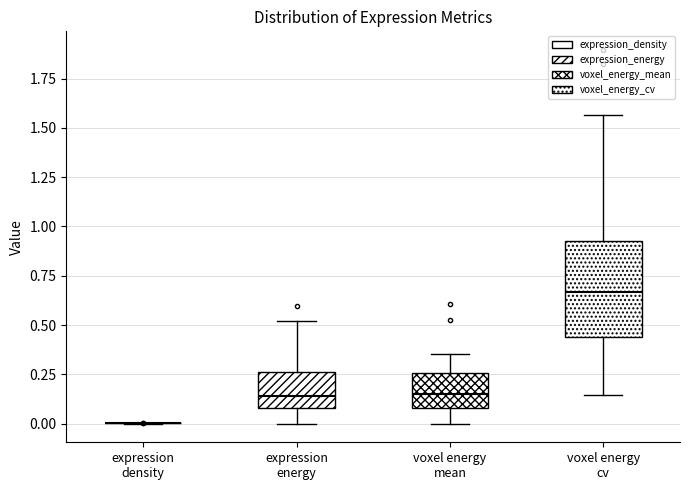

Comparing the boxes themselves (not the whiskers), which one is the tallest?

voxel energy cv